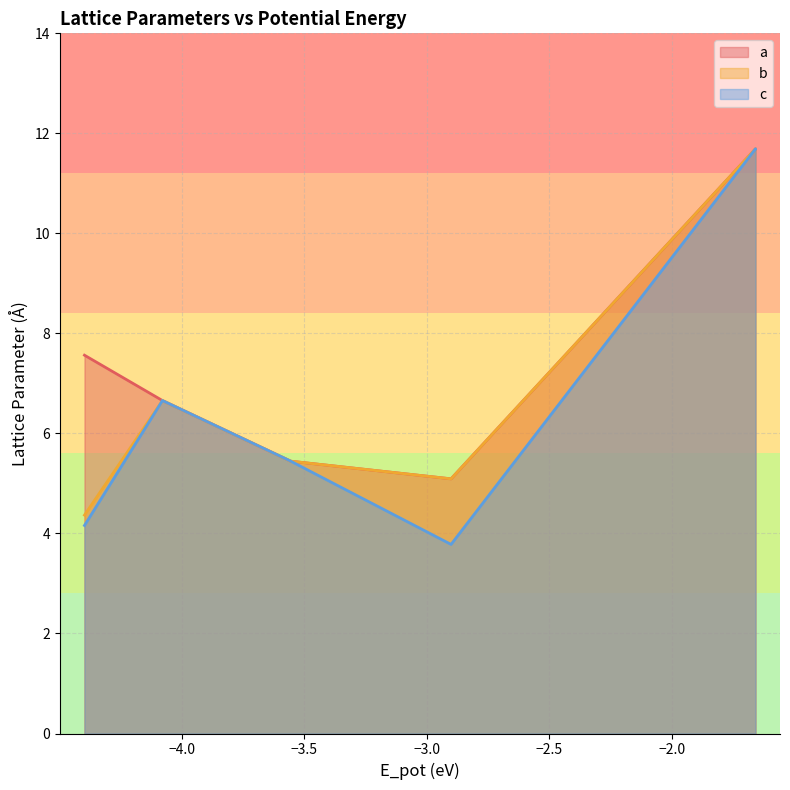

Which series has the widest spread of values?

c